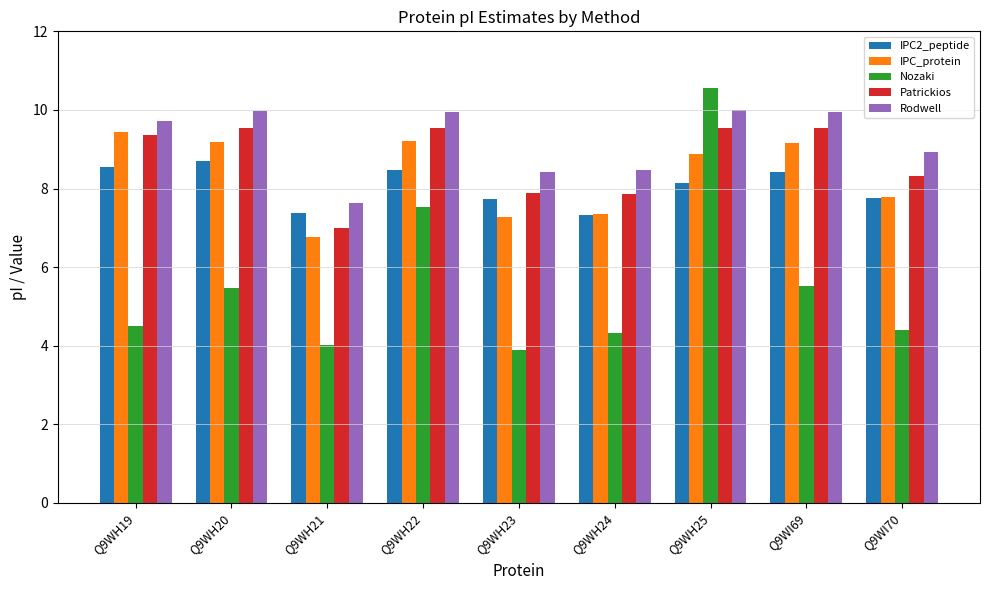

What is the label of the 4th bar from the left?

Q9WH22